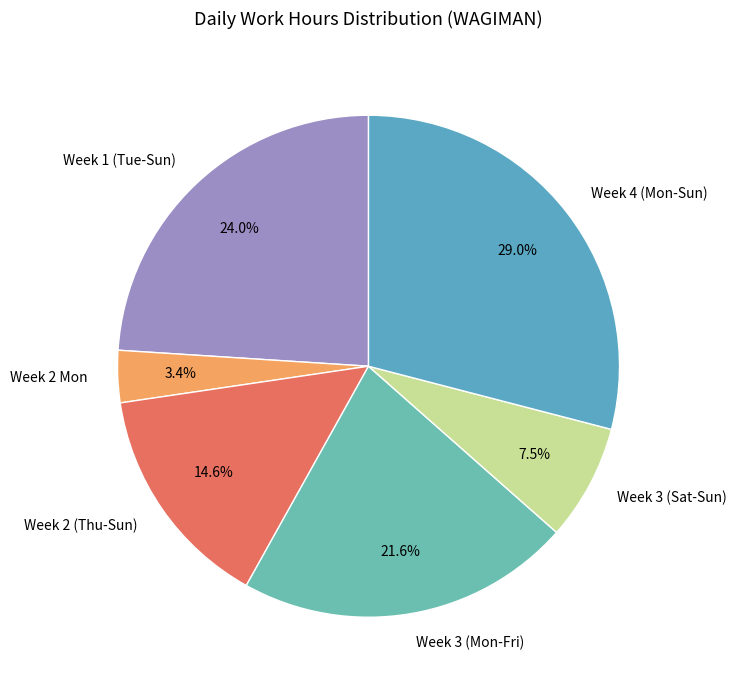

Which slice is the smallest?

Week 2 Mon